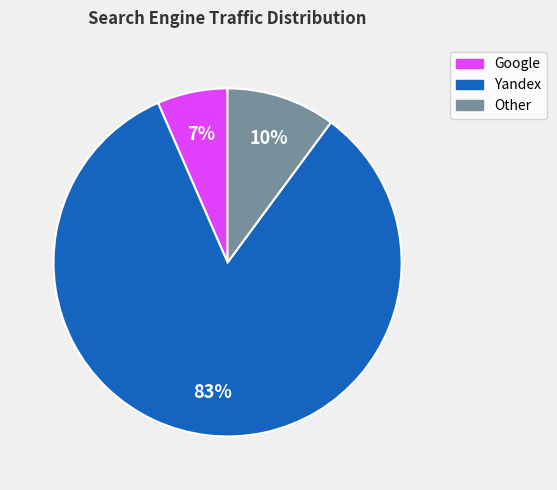

Is there a majority slice in this chart?

Yes